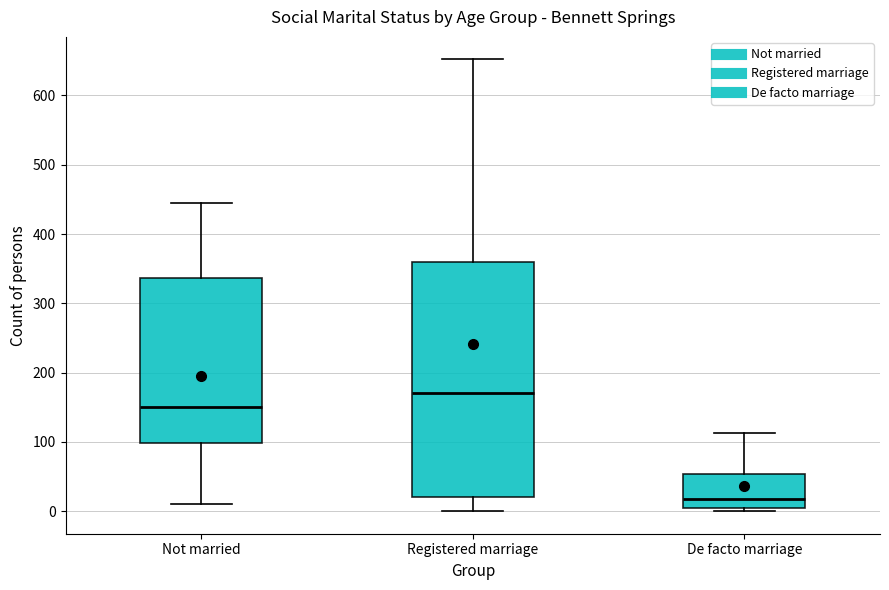

Reading left to right, read every box against the y-axis: the position of its median line, the range the box covers, and the ends of its whiskers. The values are not printed on the chart, so give them approximately, as read against the axis.

Not married: median 150, box 100 to 340, whiskers 10 to 450
Registered marriage: median 170, box 20 to 360, whiskers 0 to 650
De facto marriage: median 20, box 10 to 50, whiskers 0 to 110